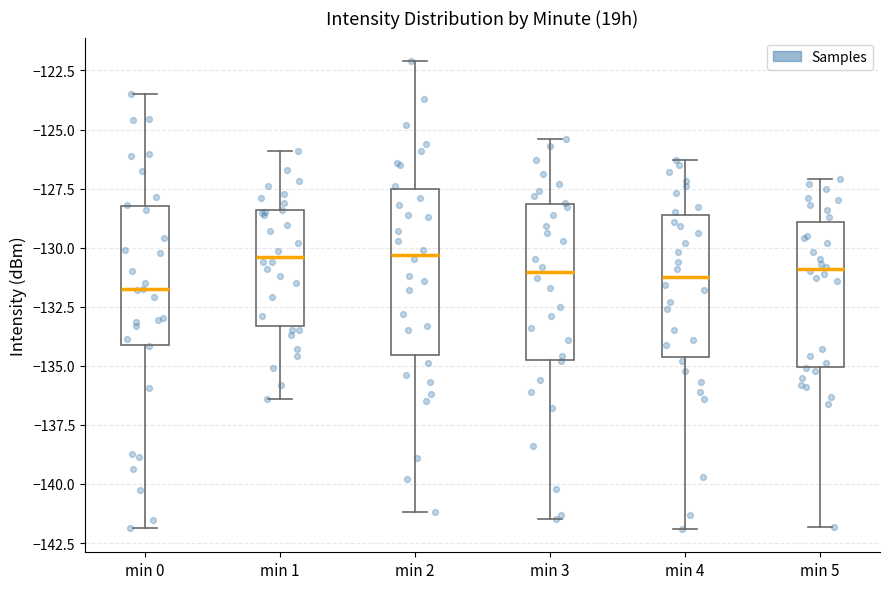

Reading left to right, transcribe this box plot: for each box, give where its median line is, the range the box spans, and where its two whiskers end, as read against the y-axis. The values are not printed on the chart, so give them approximately, as read against the axis.

min 0: median -132.0, box -134.0 to -128.0, whiskers -142.0 to -123.5
min 1: median -130.5, box -133.5 to -128.5, whiskers -136.5 to -126.0
min 2: median -130.5, box -134.5 to -127.5, whiskers -141.0 to -122.0
min 3: median -131.0, box -134.5 to -128.0, whiskers -141.5 to -125.5
min 4: median -131.0, box -134.5 to -128.5, whiskers -142.0 to -126.5
min 5: median -131.0, box -135.0 to -129.0, whiskers -142.0 to -127.0